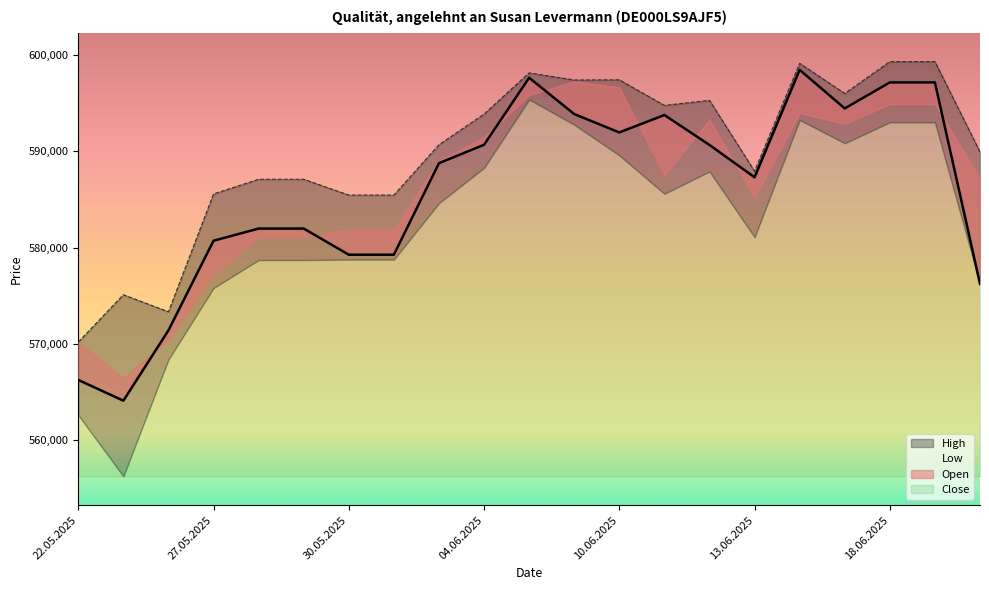

What is the sum of all High values?

12388388